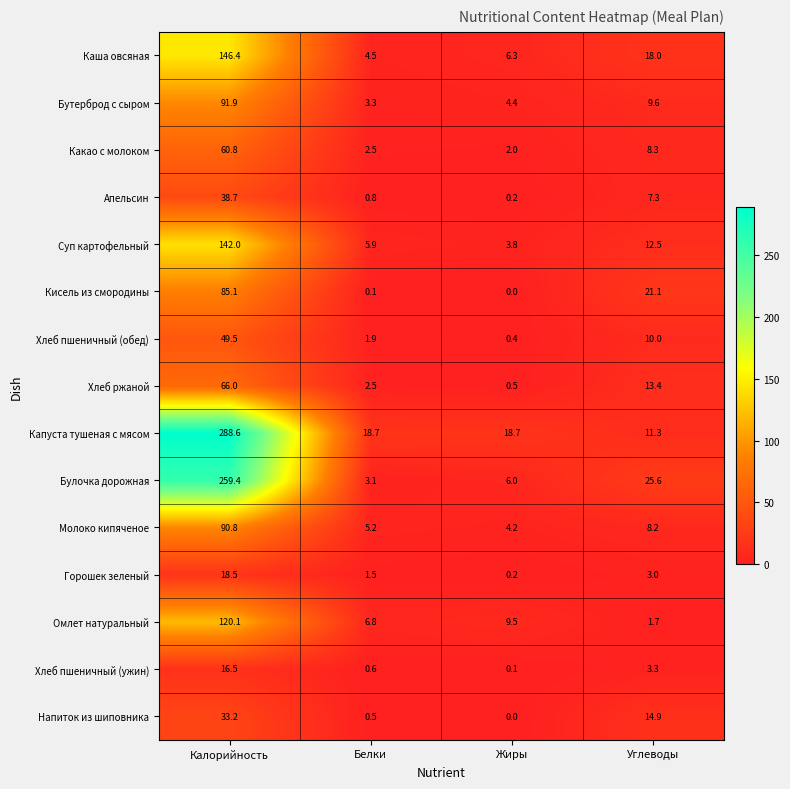

At how many categories does at least one series exceed 201?

1